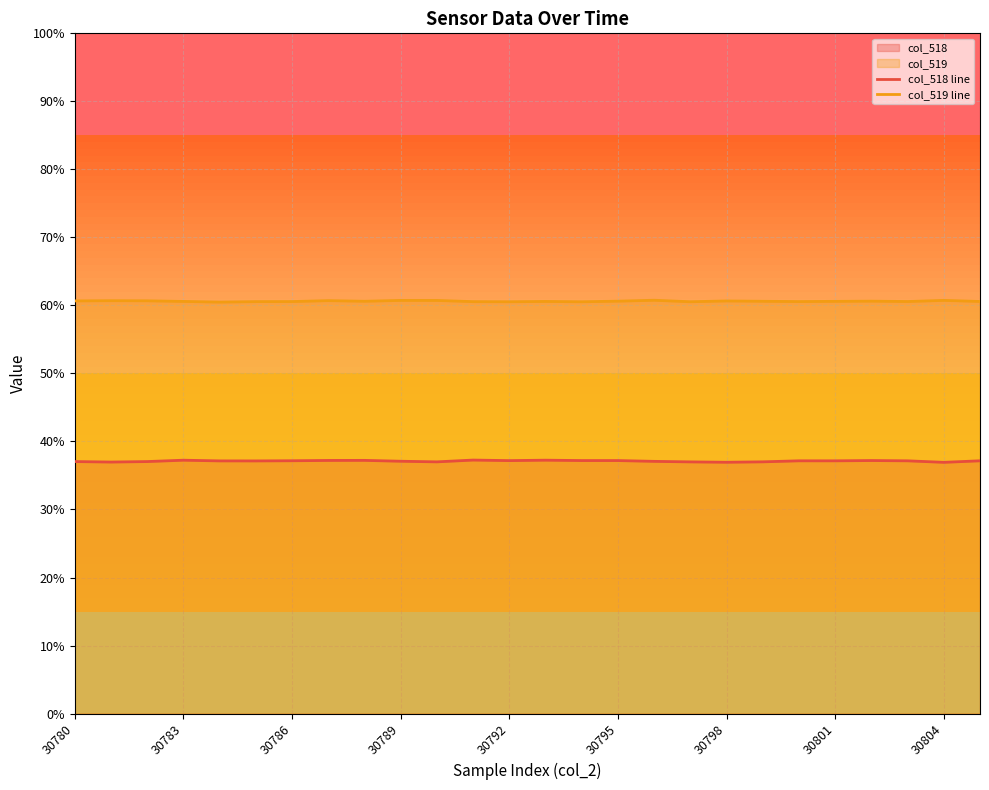

Which series has the largest total across all categories?

col_519 line